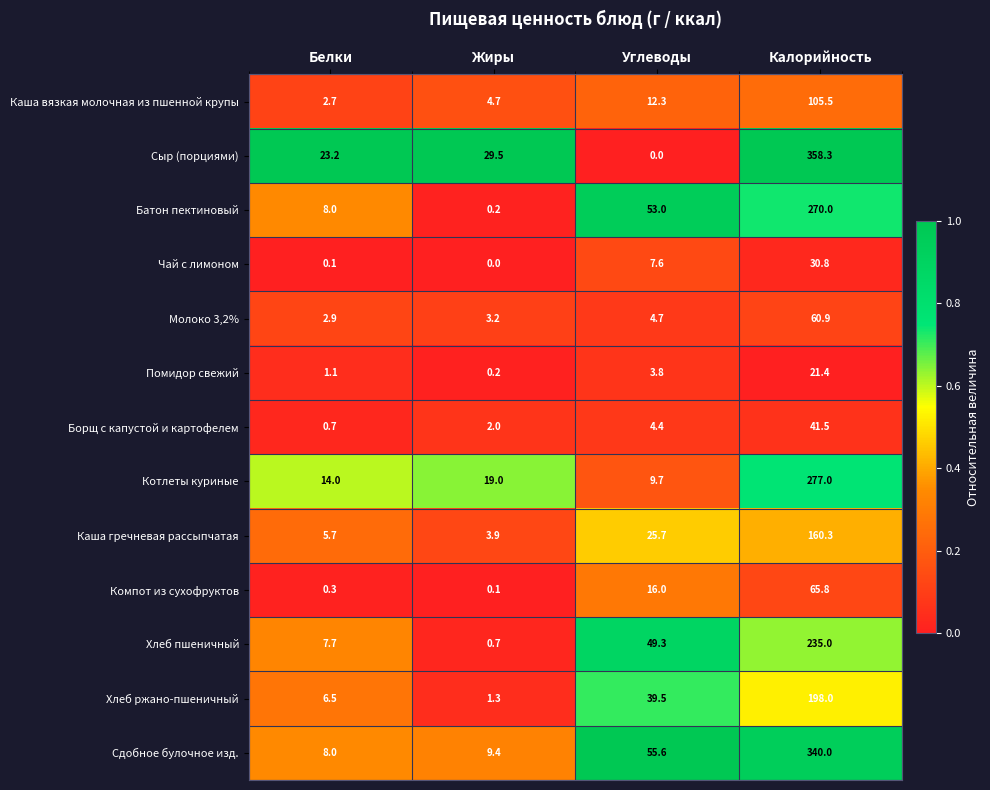

What is the total value across all series at Белки?

80.9